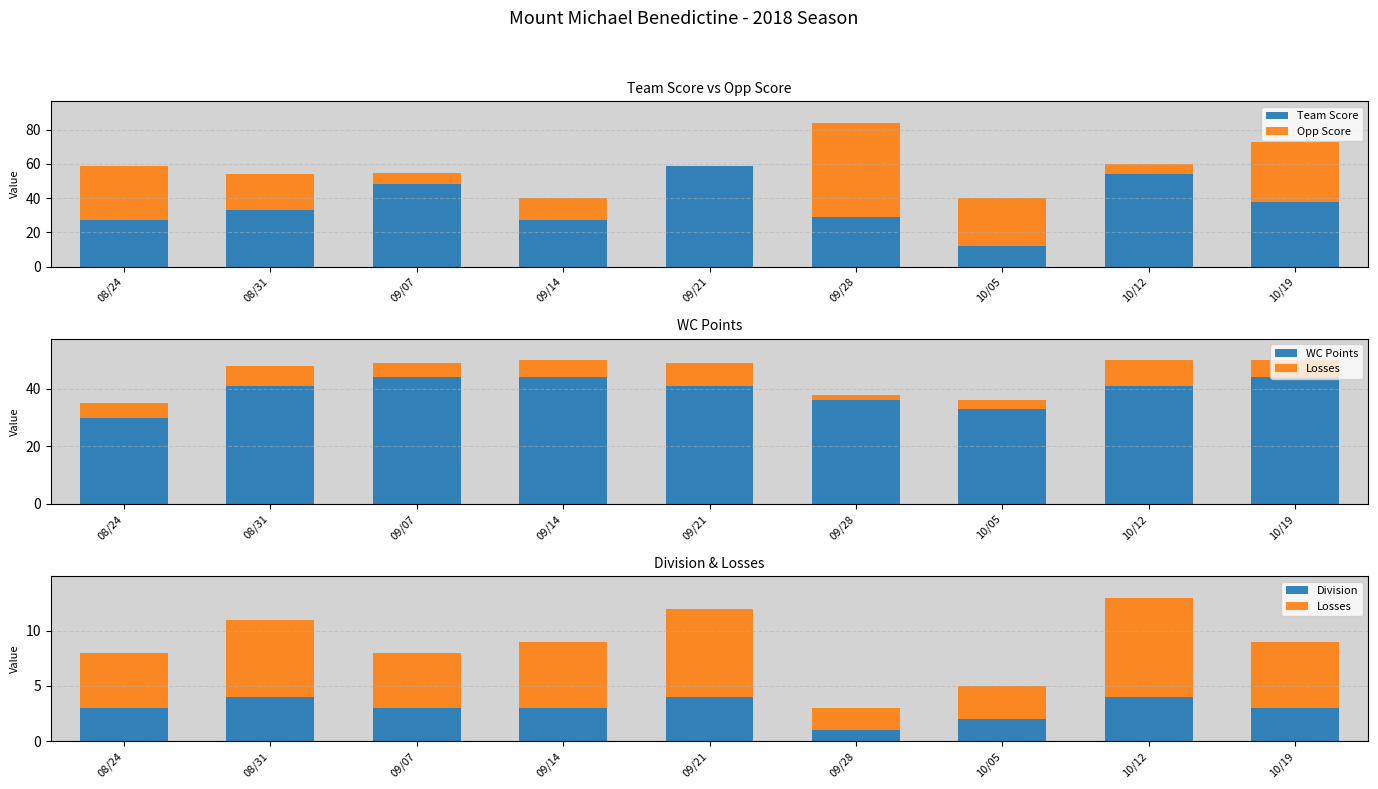

What is the maximum value for Division?

4